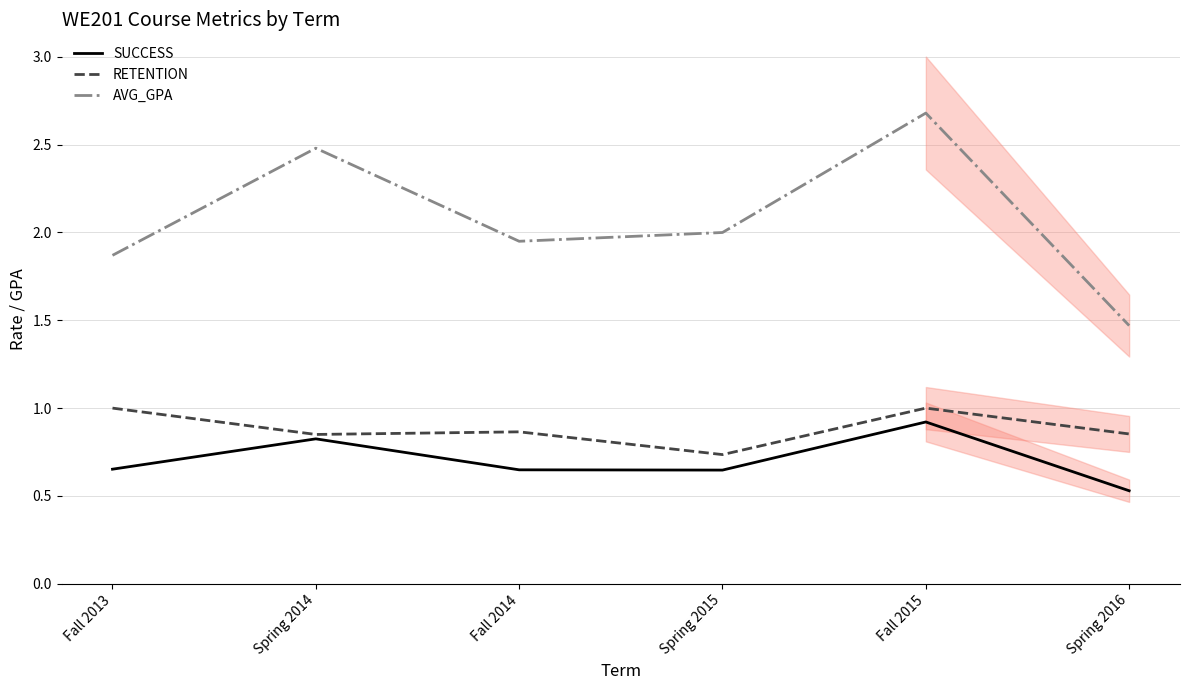

What is the sum of all AVG_GPA values?

12.4